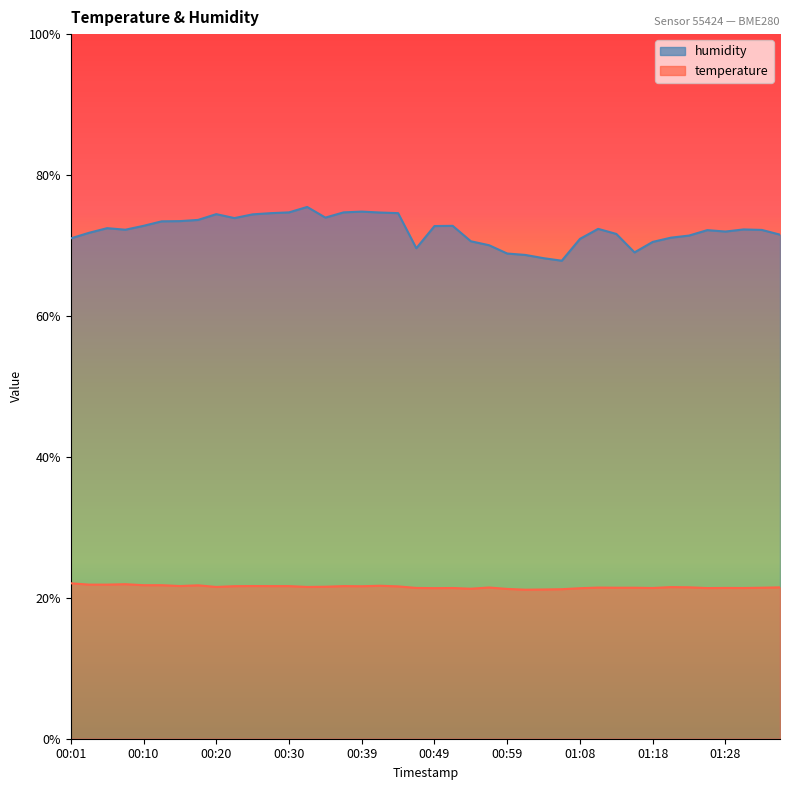

Where is temperature nearest to the value 21?

01:01